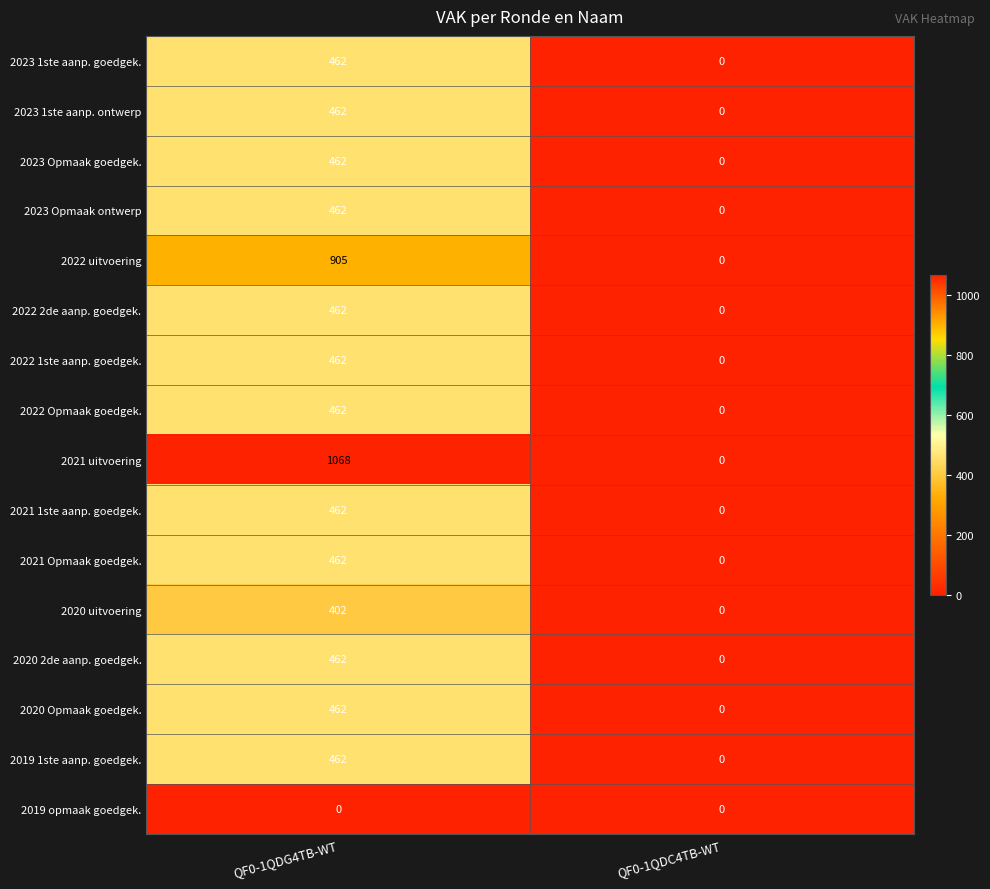

Read the 2022 uitvoering value at QF0-1QDG4TB-WT.

905